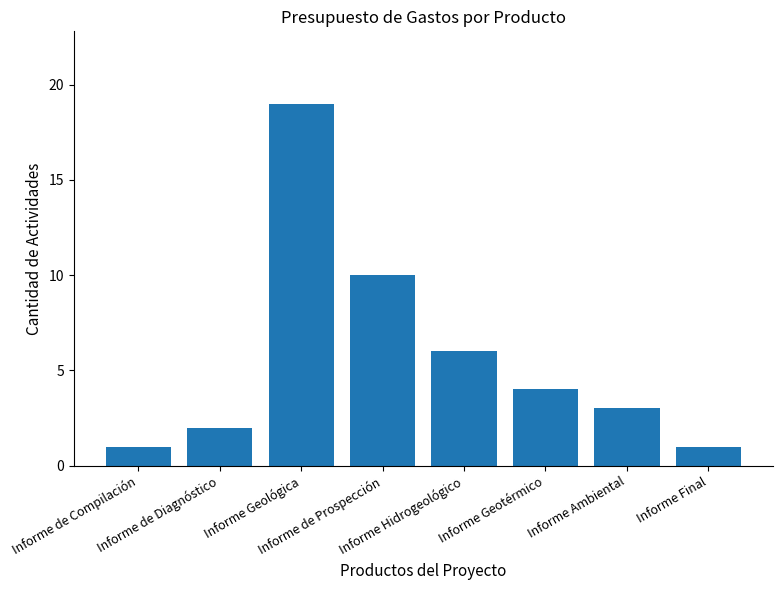

Reading right to left, transcribe all the data shown in this chart.

Informe Final=1	Informe Ambiental=3	Informe Geotérmico=4	Informe Hidrogeológico=6	Informe de Prospección=10	Informe Geológica=19	Informe de Diagnóstico=2	Informe de Compilación=1